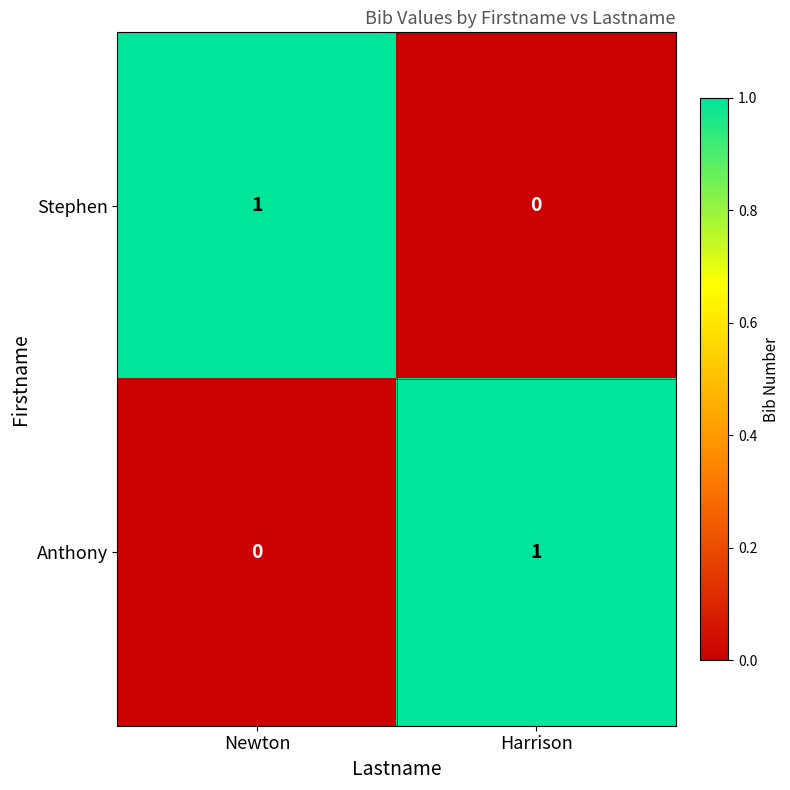

Where is Stephen nearest to the value 0?

Harrison